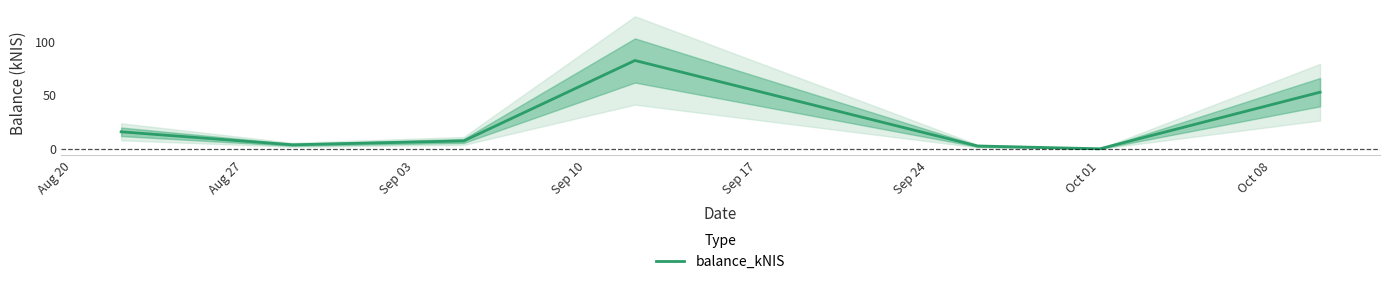

What is the highest value of the balance_kNIS series?

82.3